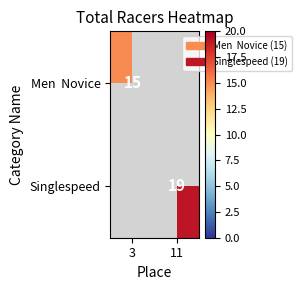

At which label does Men Novice reach its peak?

3